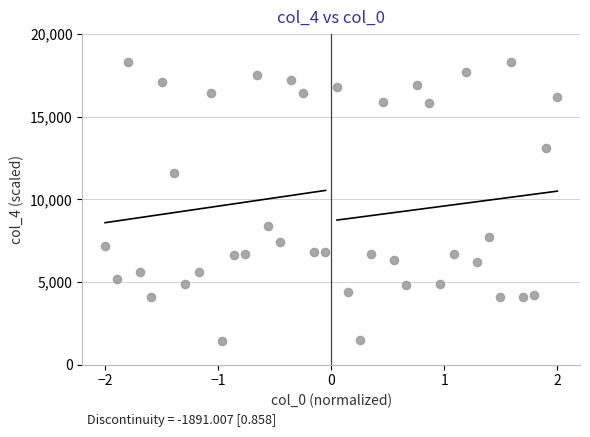

What Y value in the scatter plot is closest to 9849?

8400.0